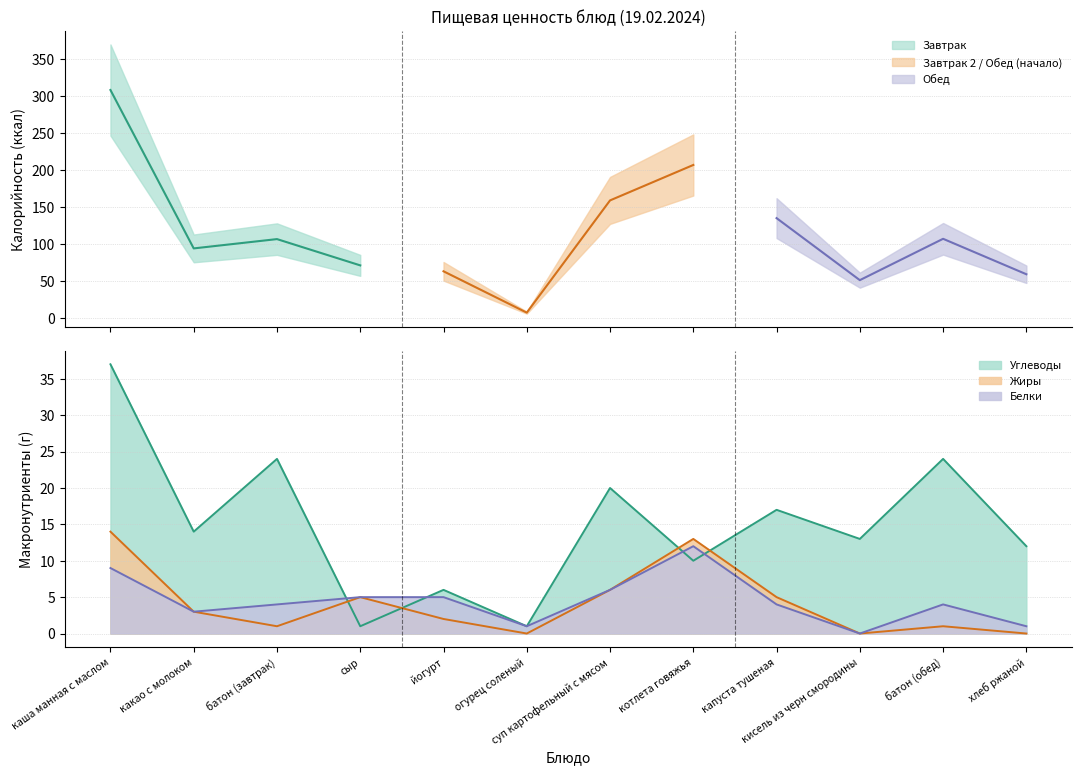

What position from the right is йогурт?

8